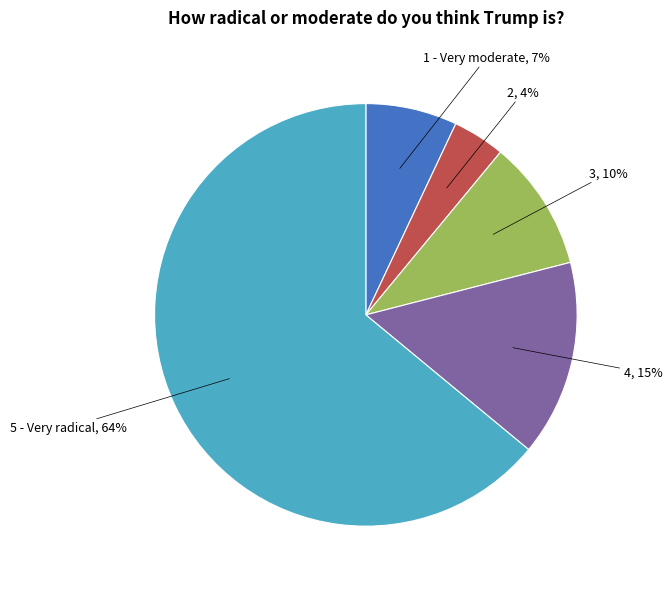

Does any single category account for the majority?

Yes